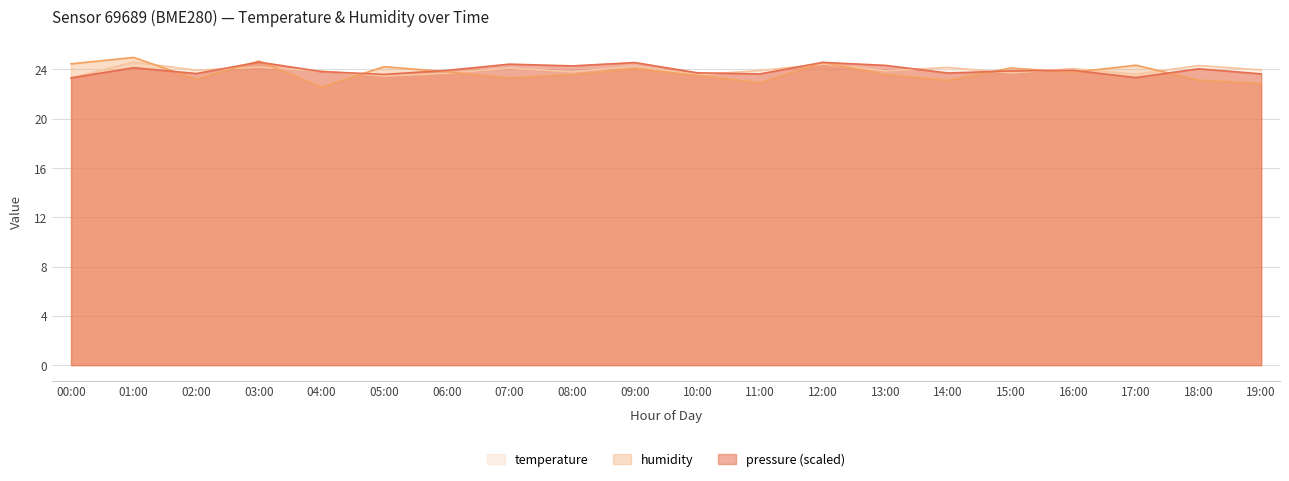

What is the sum of all temperature values?

478.6